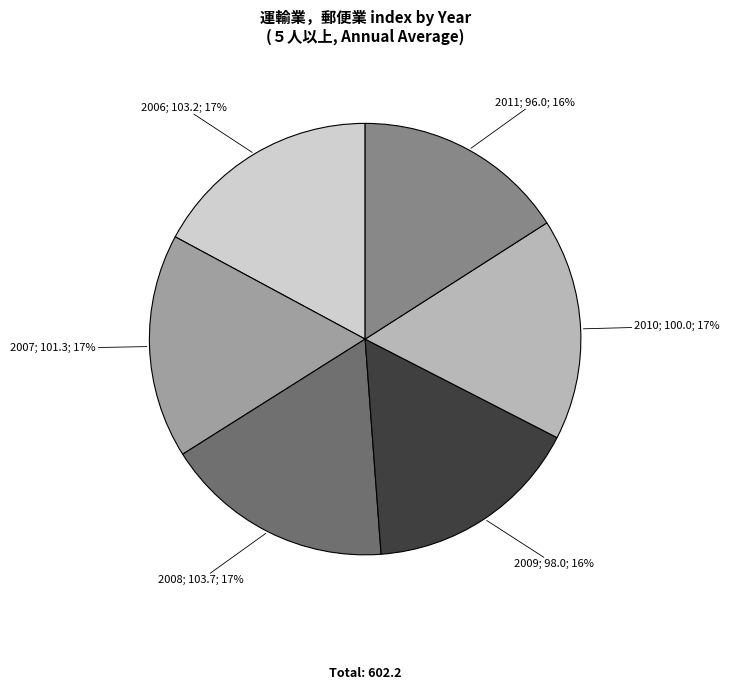

To the nearest percent, what is the average slice percentage?

17%